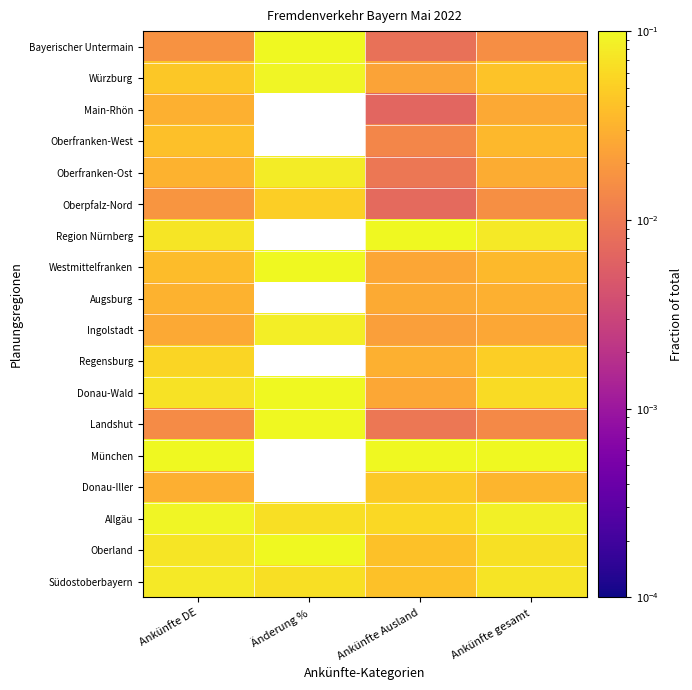

Reading left to right, what are all the values shown in this chart?

Bayerischer Untermain: Ankünfte DE=0.0	Änderung %=0.1	Ankünfte Ausland=0.0	Ankünfte gesamt=0.0
Würzburg: Ankünfte DE=0.0	Änderung %=0.1	Ankünfte Ausland=0.0	Ankünfte gesamt=0.0
Main-Rhön: Ankünfte DE=0.0	Änderung %=0.0	Ankünfte Ausland=0.0	Ankünfte gesamt=0.0
Oberfranken-West: Ankünfte DE=0.0	Änderung %=0.0	Ankünfte Ausland=0.0	Ankünfte gesamt=0.0
Oberfranken-Ost: Ankünfte DE=0.0	Änderung %=0.1	Ankünfte Ausland=0.0	Ankünfte gesamt=0.0
Oberpfalz-Nord: Ankünfte DE=0.0	Änderung %=0.1	Ankünfte Ausland=0.0	Ankünfte gesamt=0.0
Region Nürnberg: Ankünfte DE=0.1	Änderung %=0.0	Ankünfte Ausland=0.1	Ankünfte gesamt=0.1
Westmittelfranken: Ankünfte DE=0.0	Änderung %=0.1	Ankünfte Ausland=0.0	Ankünfte gesamt=0.0
Augsburg: Ankünfte DE=0.0	Änderung %=0.0	Ankünfte Ausland=0.0	Ankünfte gesamt=0.0
Ingolstadt: Ankünfte DE=0.0	Änderung %=0.1	Ankünfte Ausland=0.0	Ankünfte gesamt=0.0
Regensburg: Ankünfte DE=0.1	Änderung %=0.0	Ankünfte Ausland=0.0	Ankünfte gesamt=0.1
Donau-Wald: Ankünfte DE=0.1	Änderung %=0.1	Ankünfte Ausland=0.0	Ankünfte gesamt=0.1
Landshut: Ankünfte DE=0.0	Änderung %=0.1	Ankünfte Ausland=0.0	Ankünfte gesamt=0.0
München: Ankünfte DE=0.2	Änderung %=0.0	Ankünfte Ausland=0.5	Ankünfte gesamt=0.3
Donau-Iller: Ankünfte DE=0.0	Änderung %=0.0	Ankünfte Ausland=0.0	Ankünfte gesamt=0.0
Allgäu: Ankünfte DE=0.1	Änderung %=0.1	Ankünfte Ausland=0.1	Ankünfte gesamt=0.1
Oberland: Ankünfte DE=0.1	Änderung %=0.1	Ankünfte Ausland=0.0	Ankünfte gesamt=0.1
Südostoberbayern: Ankünfte DE=0.1	Änderung %=0.1	Ankünfte Ausland=0.0	Ankünfte gesamt=0.1